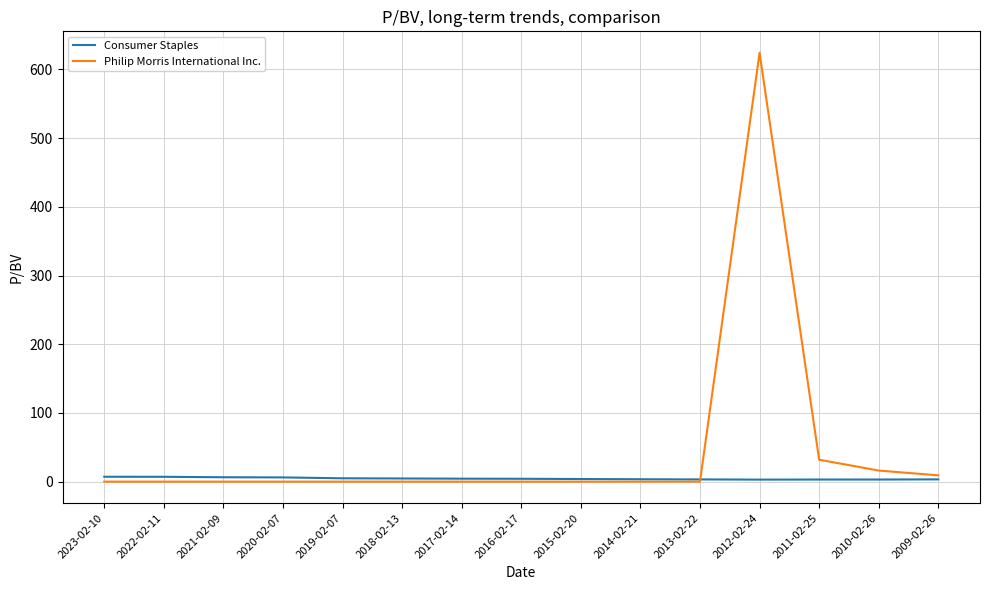

After their last crossing, which series has the higher values: Consumer Staples or Philip Morris International Inc.?

Philip Morris International Inc.